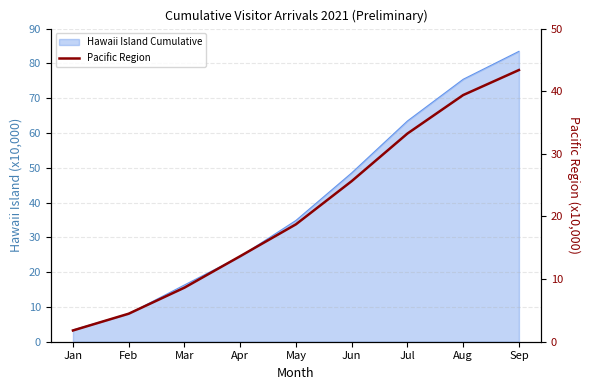

Reading right to left, extract all data points from this chart.

Sep=43.4	Aug=39.4	Jul=33.2	Jun=25.6	May=18.7	Apr=13.7	Mar=8.6	Feb=4.5	Jan=1.8